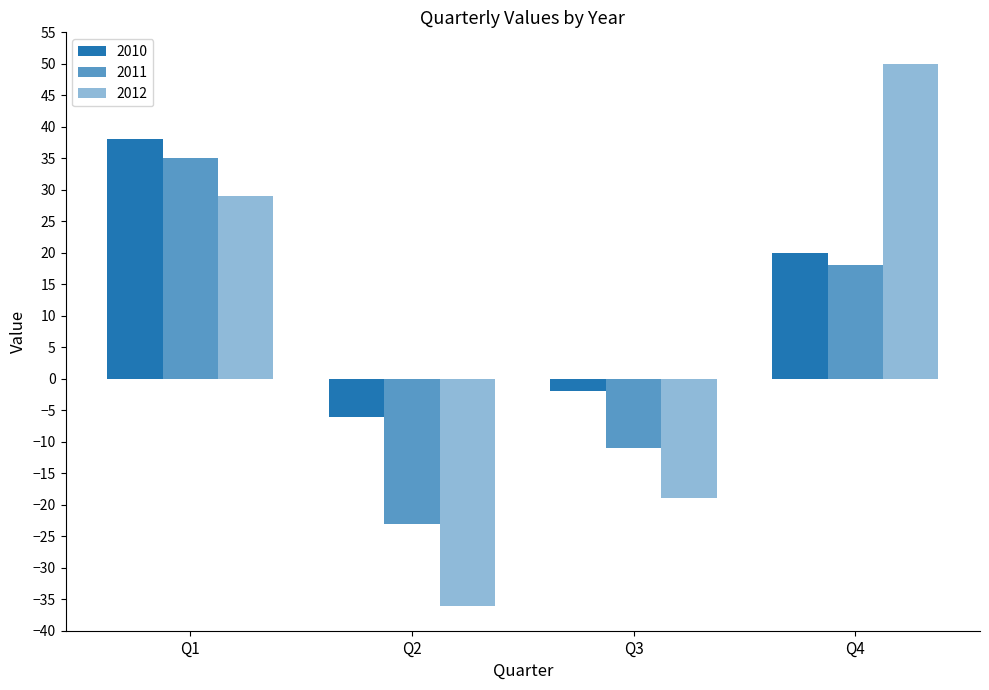

How many positive values does the 2011 series have?

2